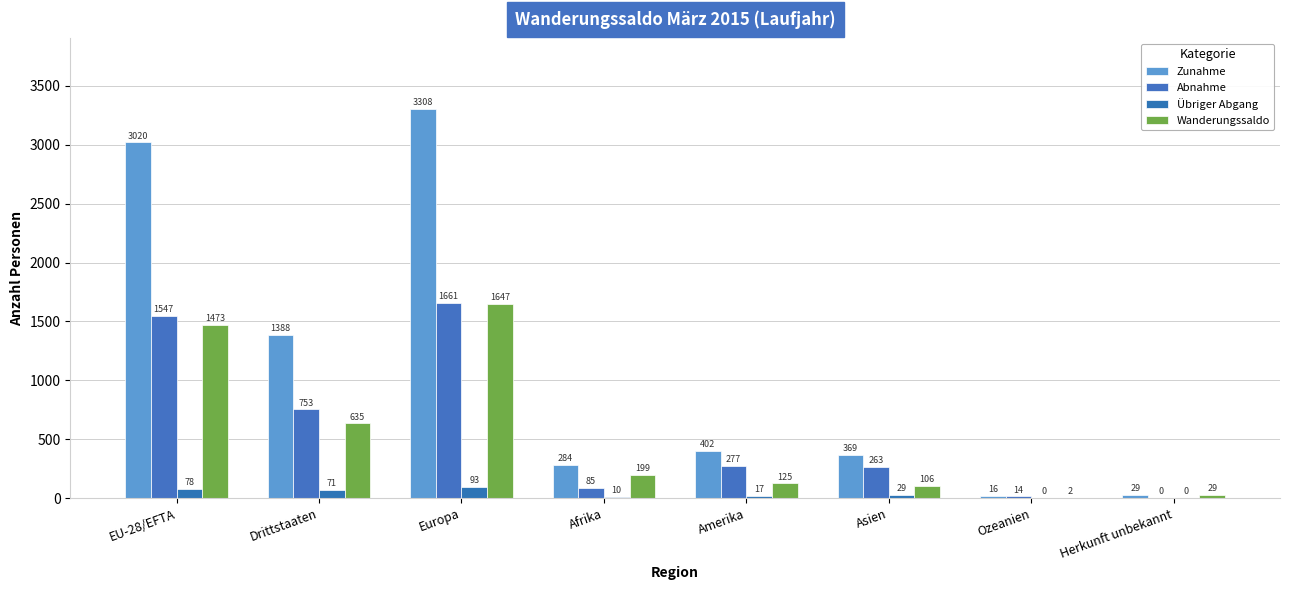

Which series has the largest total across all categories?

Zunahme